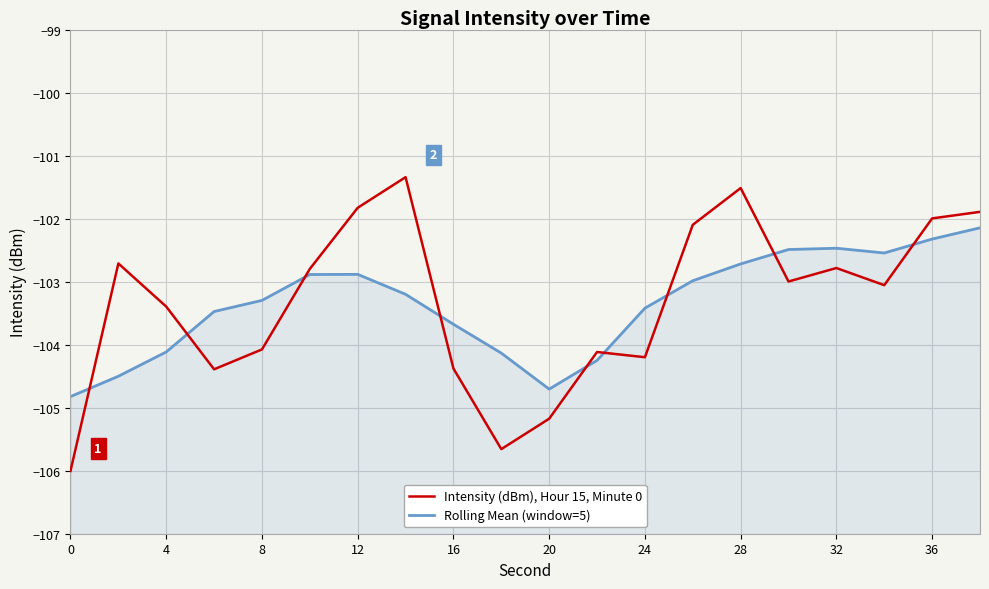

Reading left to right, what are all the values shown in this chart?

Intensity (dBm), Hour 15, Minute 0: -106.0	-102.7	-103.4	-104.4	-104.1	-102.8	-101.8	-101.3	-104.4	-105.7	-105.2	-104.1	-104.2	-102.1	-101.5	-103.0	-102.8	-103.1	-102.0	-101.9
Rolling Mean (window=5): -104.8	-104.5	-104.1	-103.5	-103.3	-102.9	-102.9	-103.2	-103.7	-104.1	-104.7	-104.2	-103.4	-103.0	-102.7	-102.5	-102.5	-102.5	-102.3	-102.1